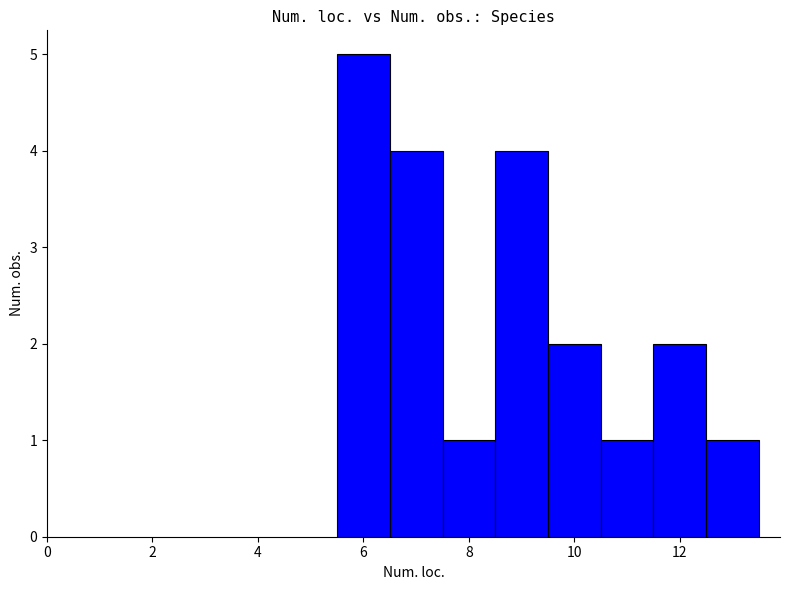

What is the value of the 5th bar from the left?

2